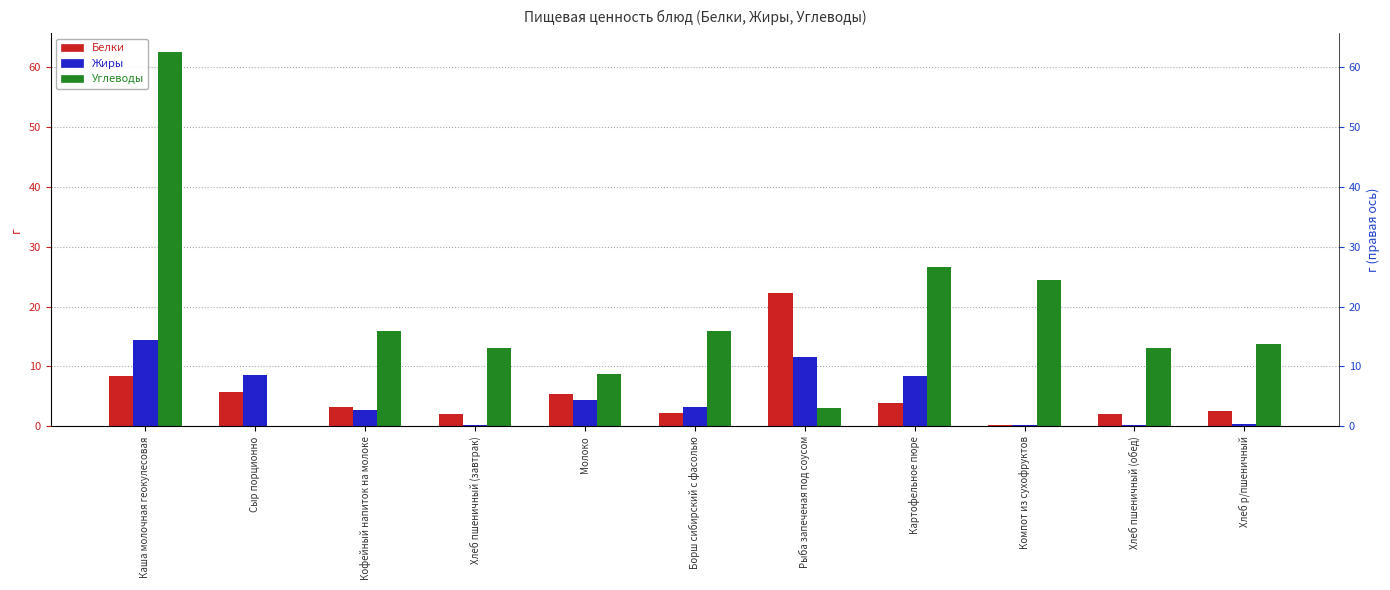

Which category has the highest value across all series?

Каша молочная геокулесовая